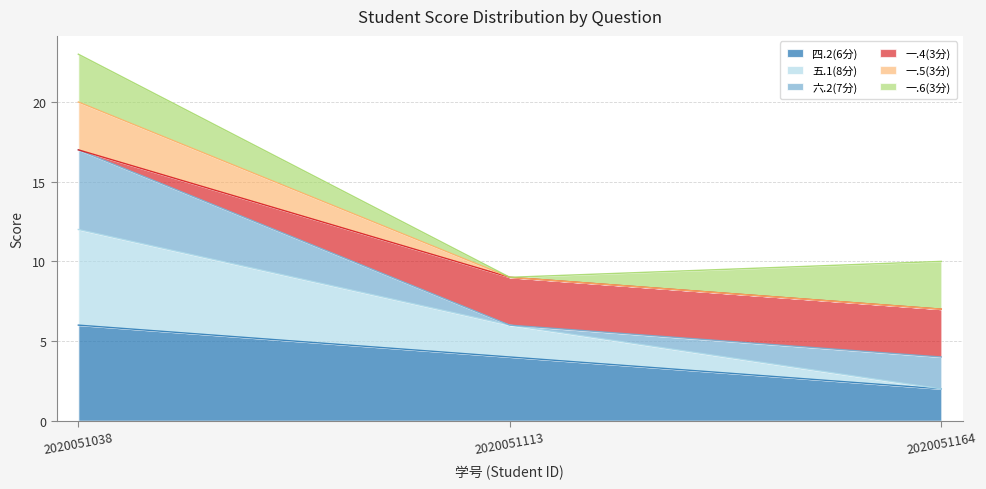

Rank the categories by 四.2(6分) value from highest to lowest.

2020051038, 2020051113, 2020051164